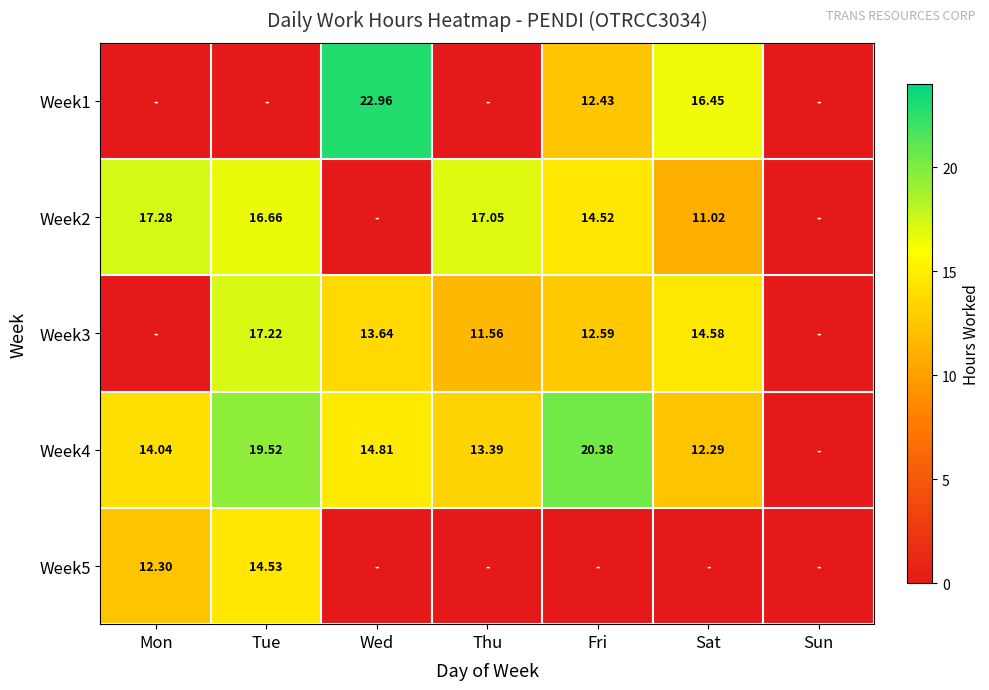

How many series are shown in this chart?

5